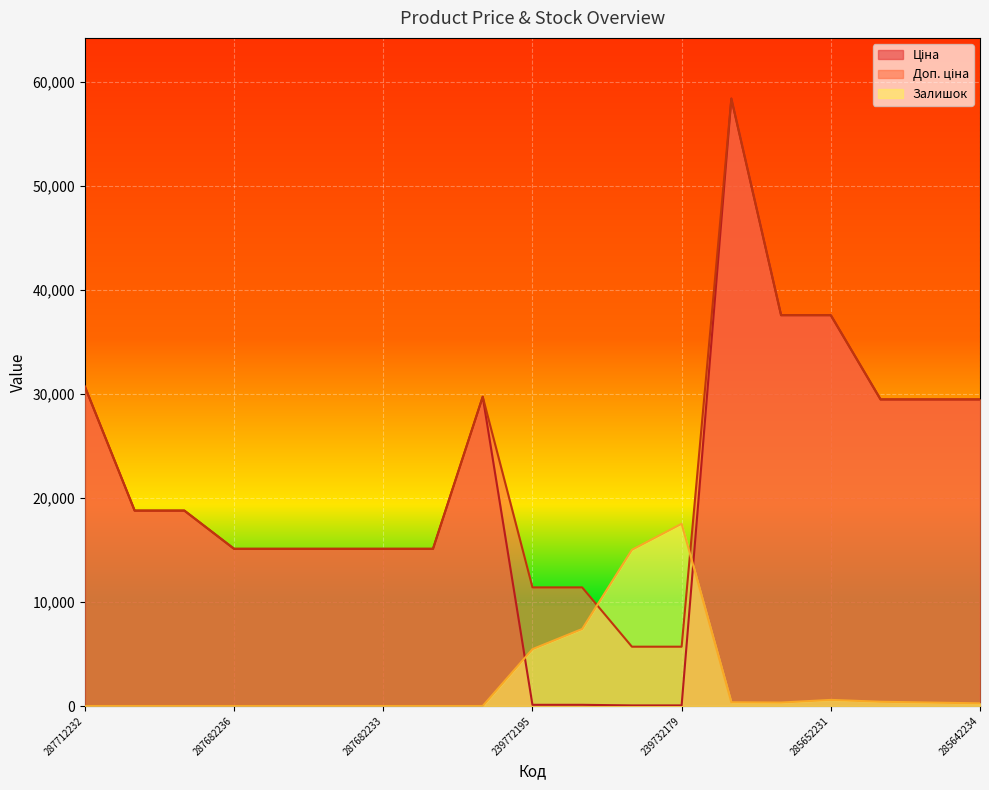

What is the maximum value for Залишок?

17528.0